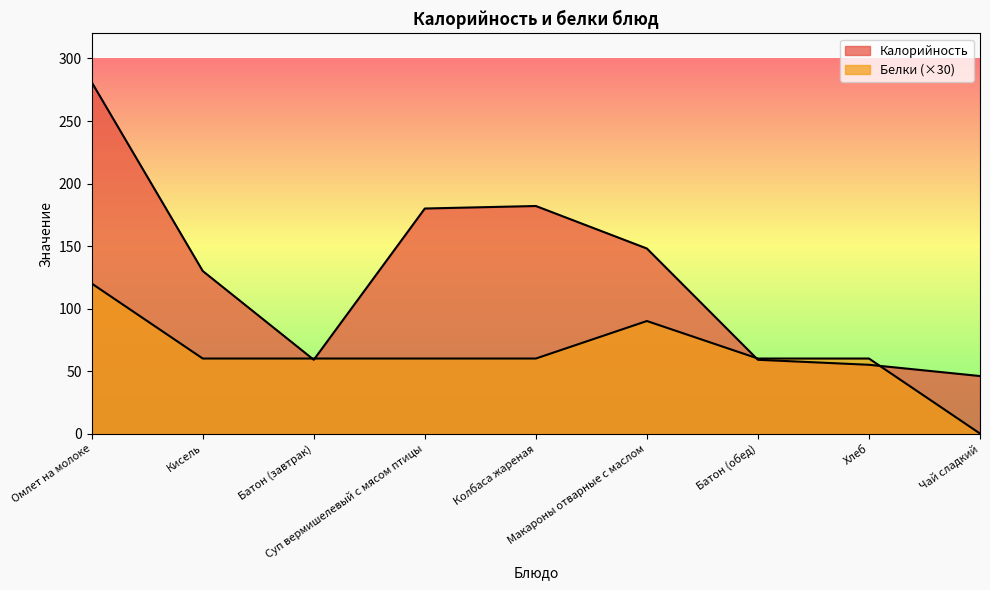

Rank the series by their maximum value, from lowest to highest.

Белки, Калорийность